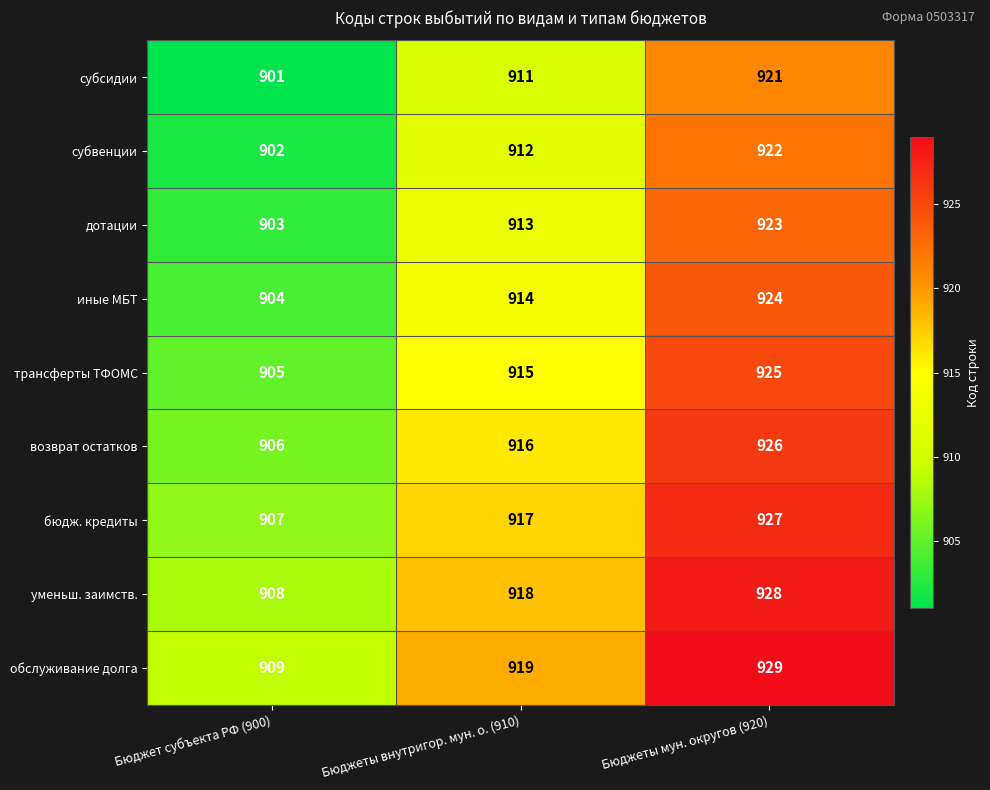

What is the total value across all series at Бюджет субъекта РФ (900)?

8145